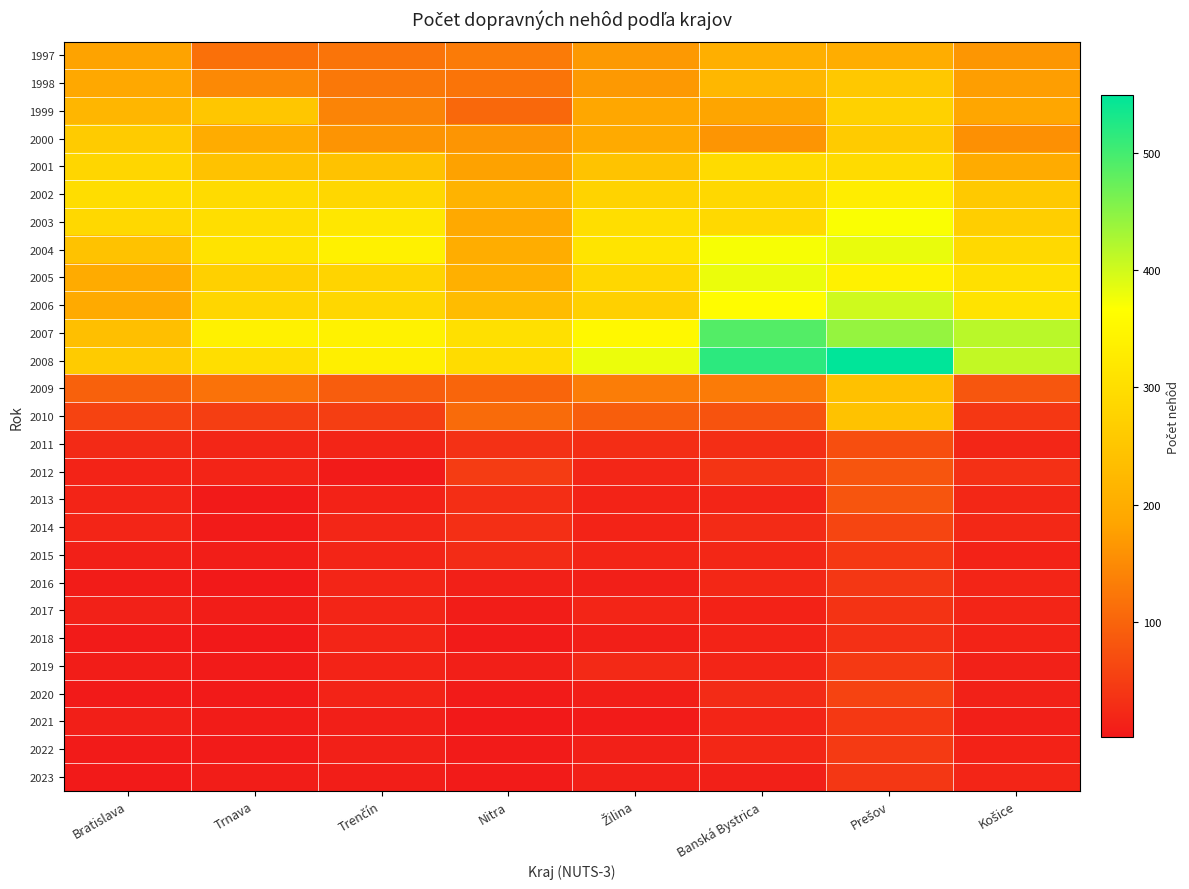

Reading left to right, extract all data points from this chart.

1997: Bratislava=182	Trnava=116	Trenčín=120	Nitra=130	Žilina=168	Banská Bystrica=203	Prešov=201	Košice=165
1998: Bratislava=190	Trnava=148	Trenčín=125	Nitra=121	Žilina=168	Banská Bystrica=220	Prešov=256	Košice=175
1999: Bratislava=218	Trnava=251	Trenčín=141	Nitra=105	Žilina=187	Banská Bystrica=184	Prešov=273	Košice=185
2000: Bratislava=262	Trnava=199	Trenčín=162	Nitra=163	Žilina=195	Banská Bystrica=163	Prešov=262	Košice=156
2001: Bratislava=283	Trnava=244	Trenčín=243	Nitra=180	Žilina=246	Banská Bystrica=294	Prešov=294	Košice=196
2002: Bratislava=299	Trnava=293	Trenčín=286	Nitra=213	Žilina=277	Banská Bystrica=288	Prešov=331	Košice=257
2003: Bratislava=289	Trnava=300	Trenčín=319	Nitra=193	Žilina=300	Banská Bystrica=290	Prešov=370	Košice=269
2004: Bratislava=244	Trnava=310	Trenčín=338	Nitra=201	Žilina=312	Banská Bystrica=372	Prešov=382	Košice=291
2005: Bratislava=197	Trnava=272	Trenčín=280	Nitra=205	Žilina=286	Banská Bystrica=381	Prešov=339	Košice=305
2006: Bratislava=195	Trnava=283	Trenčín=286	Nitra=231	Žilina=272	Banská Bystrica=361	Prešov=401	Košice=310
2007: Bratislava=237	Trnava=338	Trenčín=341	Nitra=304	Žilina=353	Banská Bystrica=489	Prešov=442	Košice=416
2008: Bratislava=261	Trnava=301	Trenčín=336	Nitra=296	Žilina=380	Banská Bystrica=516	Prešov=549	Košice=410
2009: Bratislava=95	Trnava=118	Trenčín=91	Nitra=101	Žilina=133	Banská Bystrica=130	Prešov=241	Košice=82
2010: Bratislava=57	Trnava=51	Trenčín=51	Nitra=109	Žilina=92	Banská Bystrica=78	Prešov=243	Košice=42
2011: Bratislava=25	Trnava=20	Trenčín=18	Nitra=33	Žilina=28	Banská Bystrica=29	Prešov=71	Košice=20
2012: Bratislava=15	Trnava=16	Trenčín=6	Nitra=47	Žilina=20	Banská Bystrica=38	Prešov=81	Košice=32
2013: Bratislava=16	Trnava=4	Trenčín=14	Nitra=29	Žilina=15	Banská Bystrica=18	Prešov=80	Košice=21
2014: Bratislava=19	Trnava=5	Trenčín=20	Nitra=31	Žilina=15	Banská Bystrica=26	Prešov=59	Košice=22
2015: Bratislava=12	Trnava=9	Trenčín=18	Nitra=27	Žilina=18	Banská Bystrica=21	Prešov=43	Košice=14
2016: Bratislava=7	Trnava=2	Trenčín=17	Nitra=12	Žilina=10	Banská Bystrica=21	Prešov=41	Košice=19
2017: Bratislava=13	Trnava=8	Trenčín=18	Nitra=8	Žilina=17	Banská Bystrica=14	Prešov=36	Košice=17
2018: Bratislava=5	Trnava=3	Trenčín=18	Nitra=6	Žilina=10	Banská Bystrica=15	Prešov=32	Košice=15
2019: Bratislava=8	Trnava=6	Trenčín=15	Nitra=10	Žilina=23	Banská Bystrica=18	Prešov=44	Košice=13
2020: Bratislava=4	Trnava=4	Trenčín=15	Nitra=5	Žilina=9	Banská Bystrica=26	Prešov=57	Košice=13
2021: Bratislava=10	Trnava=7	Trenčín=10	Nitra=3	Žilina=6	Banská Bystrica=18	Prešov=43	Košice=10
2022: Bratislava=6	Trnava=6	Trenčín=12	Nitra=6	Žilina=11	Banská Bystrica=21	Prešov=45	Košice=14
2023: Bratislava=4	Trnava=8	Trenčín=9	Nitra=5	Žilina=12	Banská Bystrica=12	Prešov=41	Košice=17